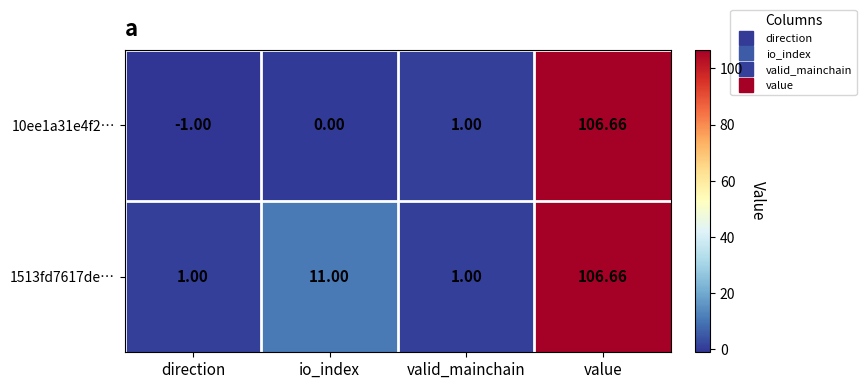

Rank the categories by 10ee1a31e4f2… value from lowest to highest.

direction, io_index, valid_mainchain, value